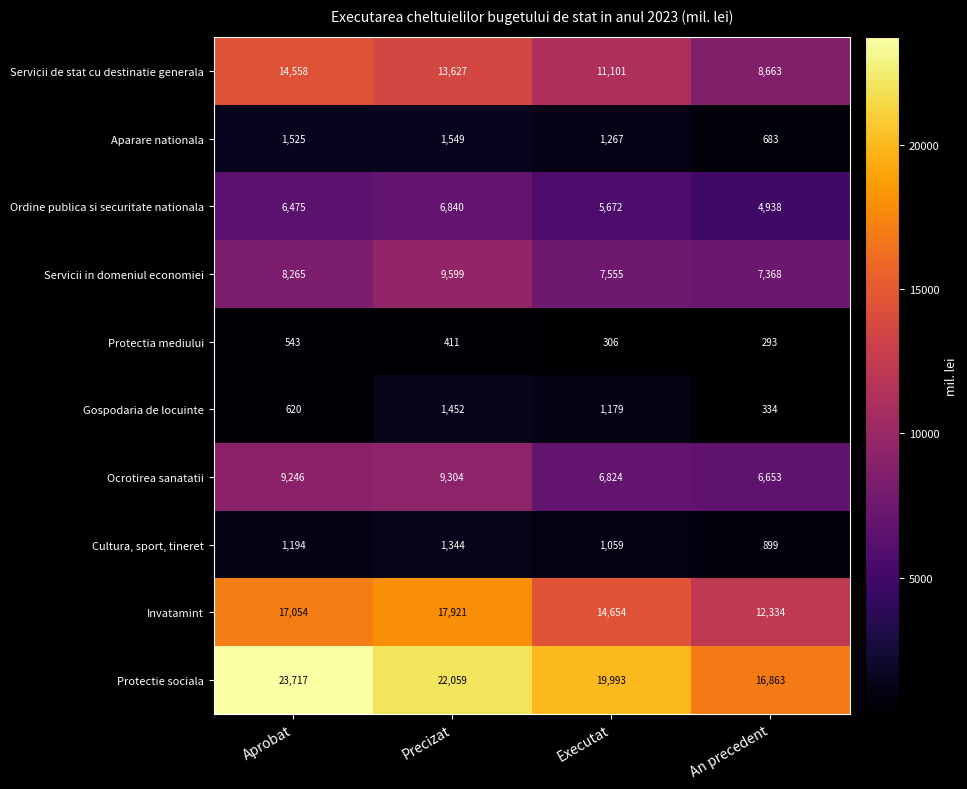

Which category has the lowest value across all series?

An precedent